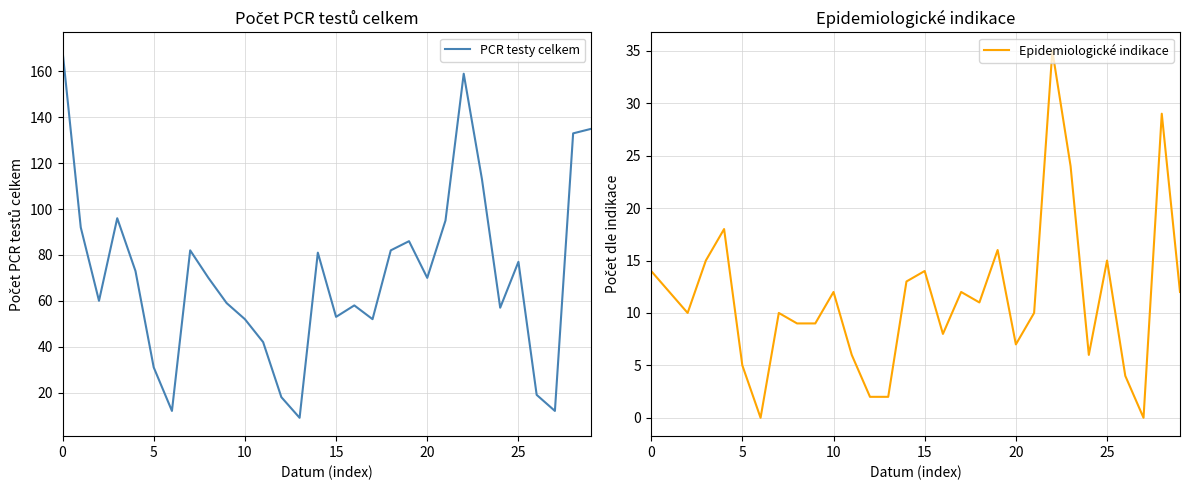

What is the total value across all series at 15?

111